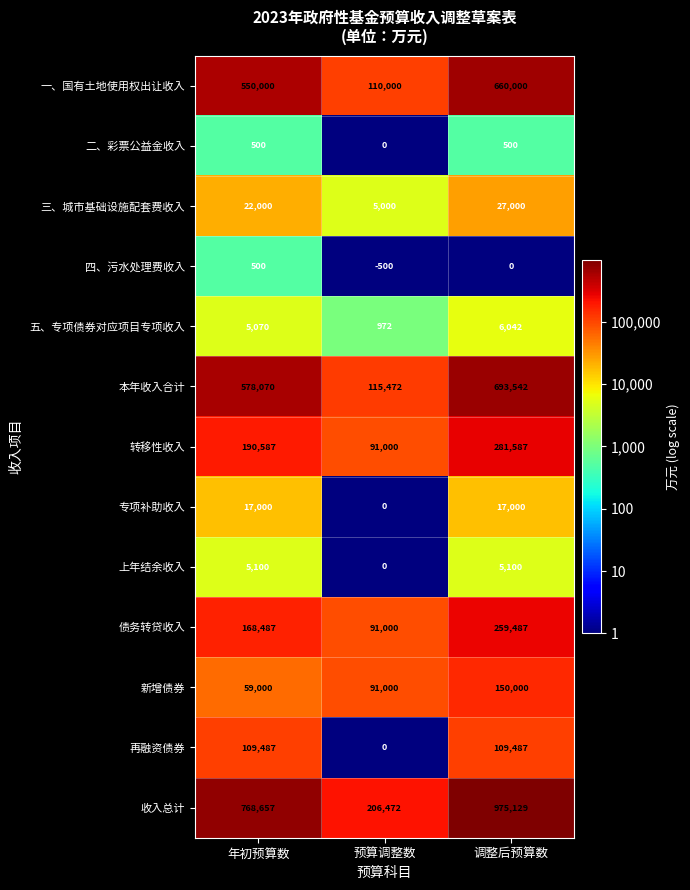

Which category has the highest value across all series?

调整后预算数